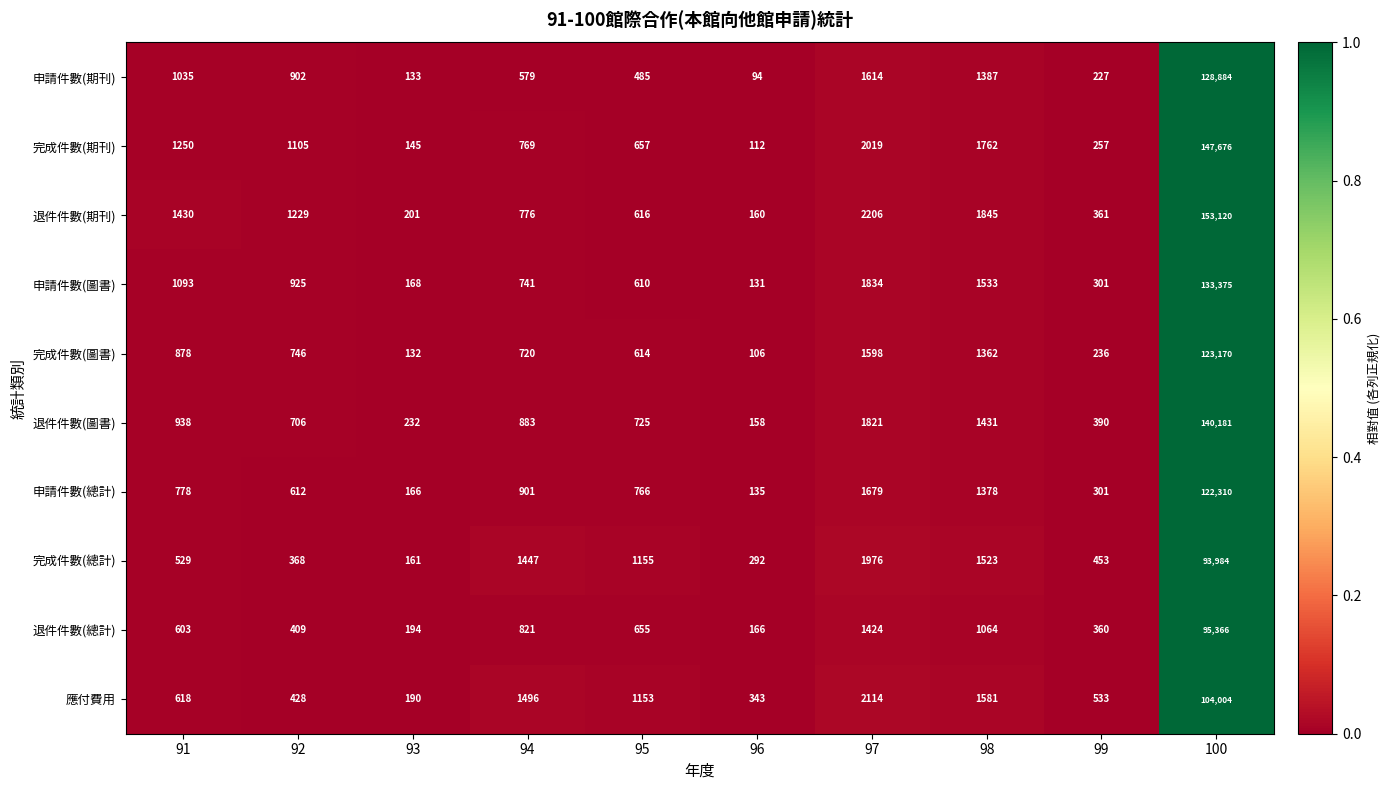

Which series has the largest total across all categories?

退件件數(期刊)